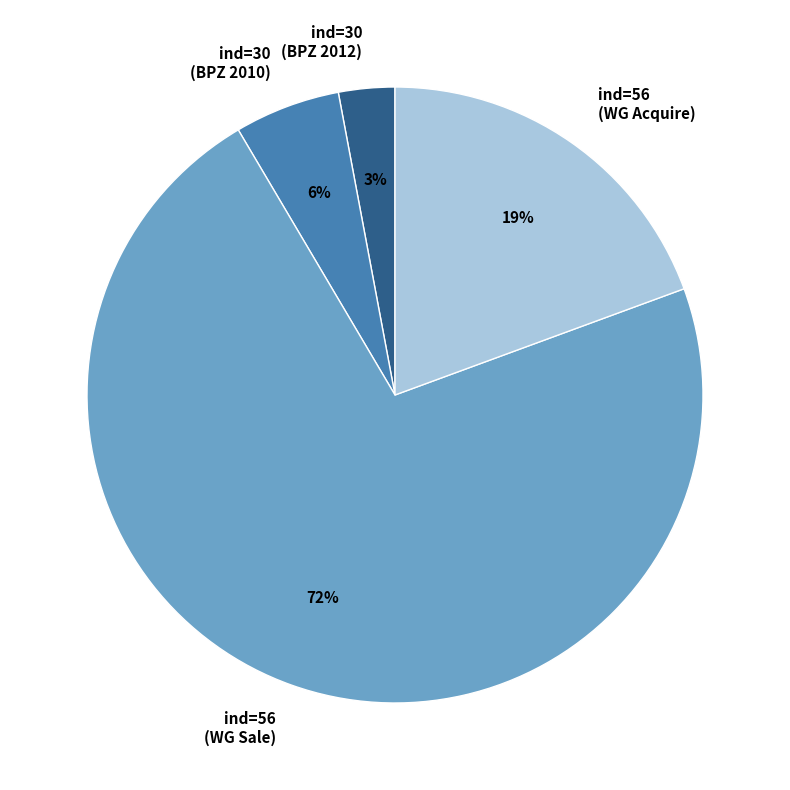

To the nearest percent, what is the difference between the largest and smallest slice percentages?

69%